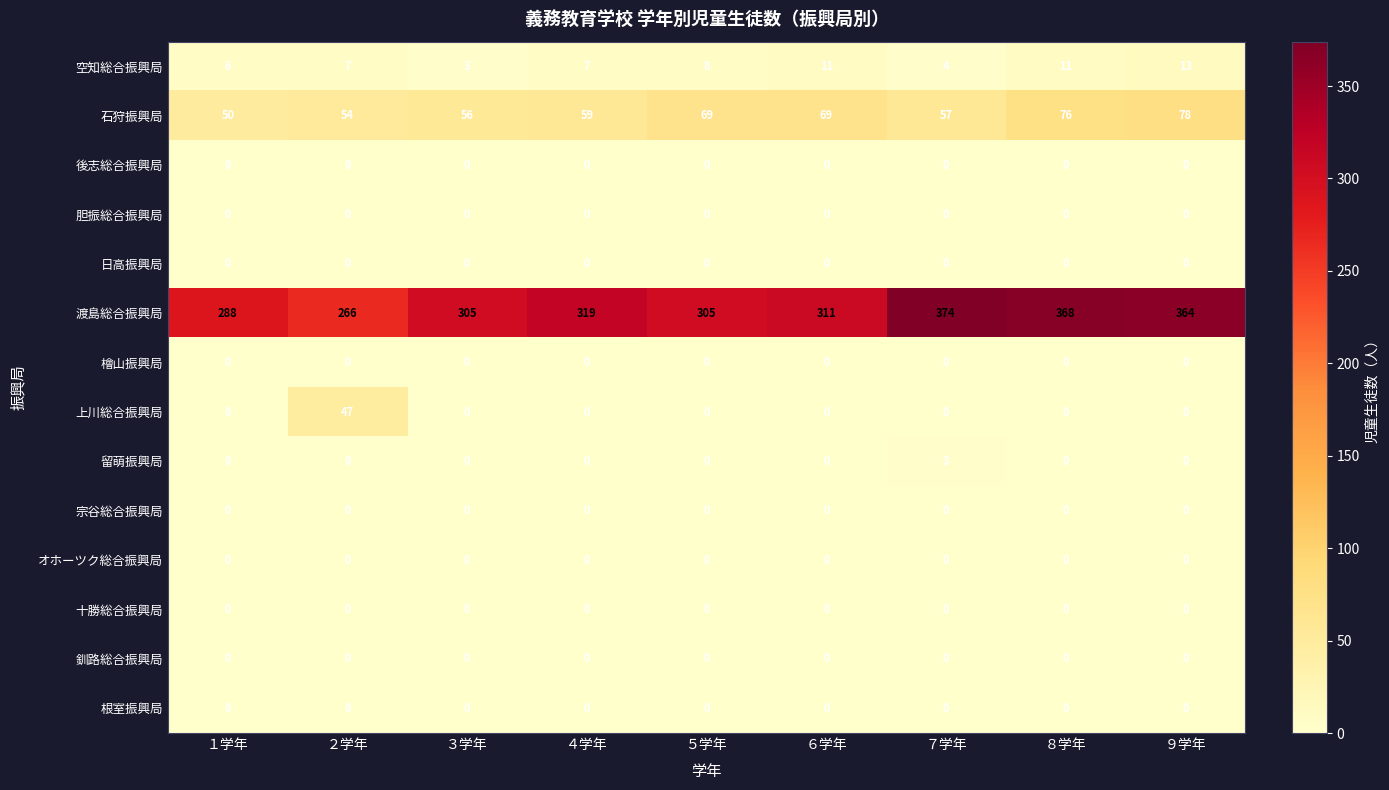

Which label corresponds to the largest value in the chart?

７学年